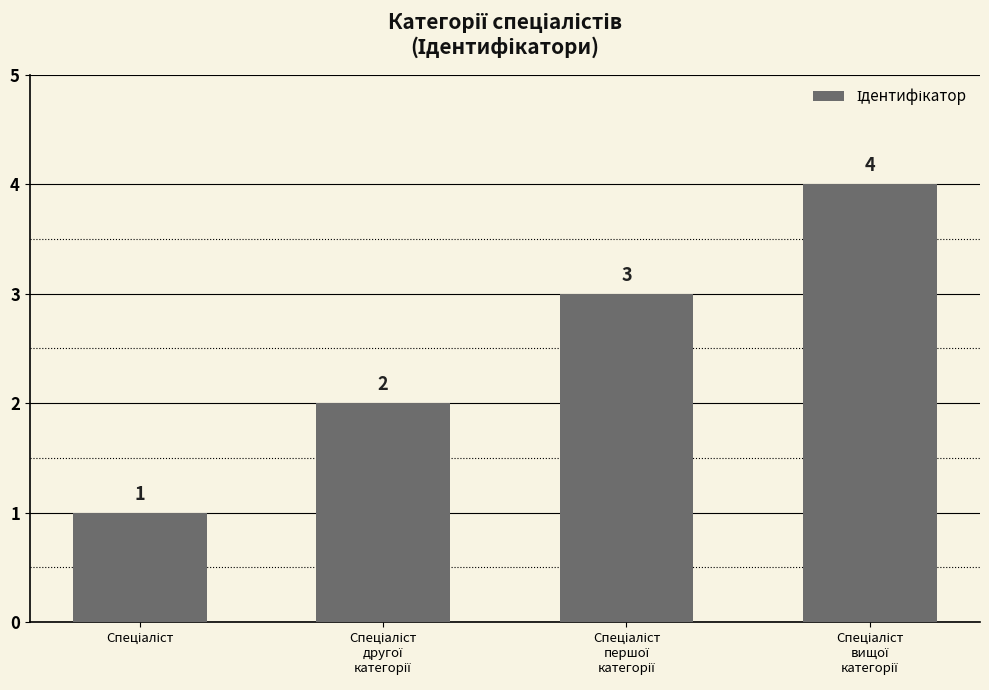

What is the value of the 3rd bar from the left?

3